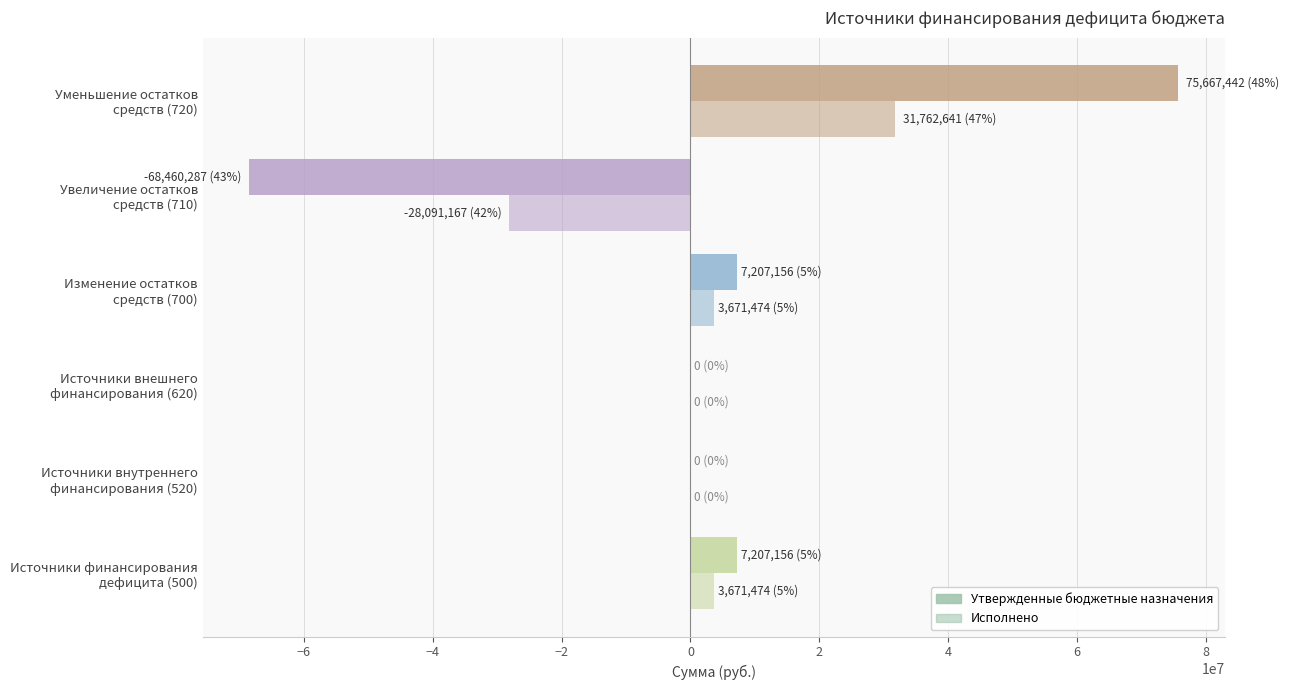

What is the maximum value for Утвержденные бюджетные назначения?

75667442.2